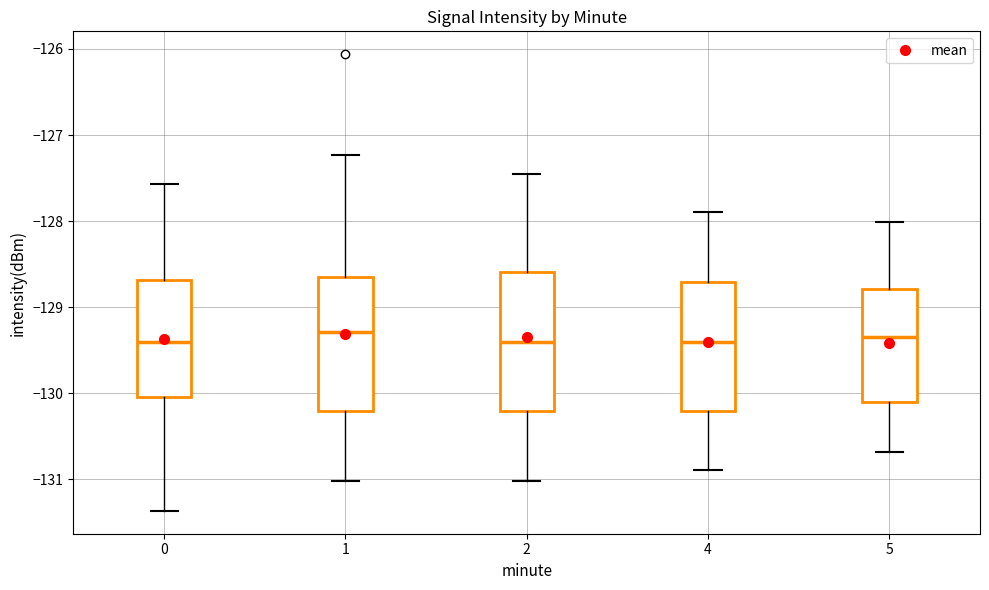

Where does the lower whisker of the box at x = 4 end on the y-axis? The values are not printed on the chart, so give them approximately, as read against the axis.

-130.9